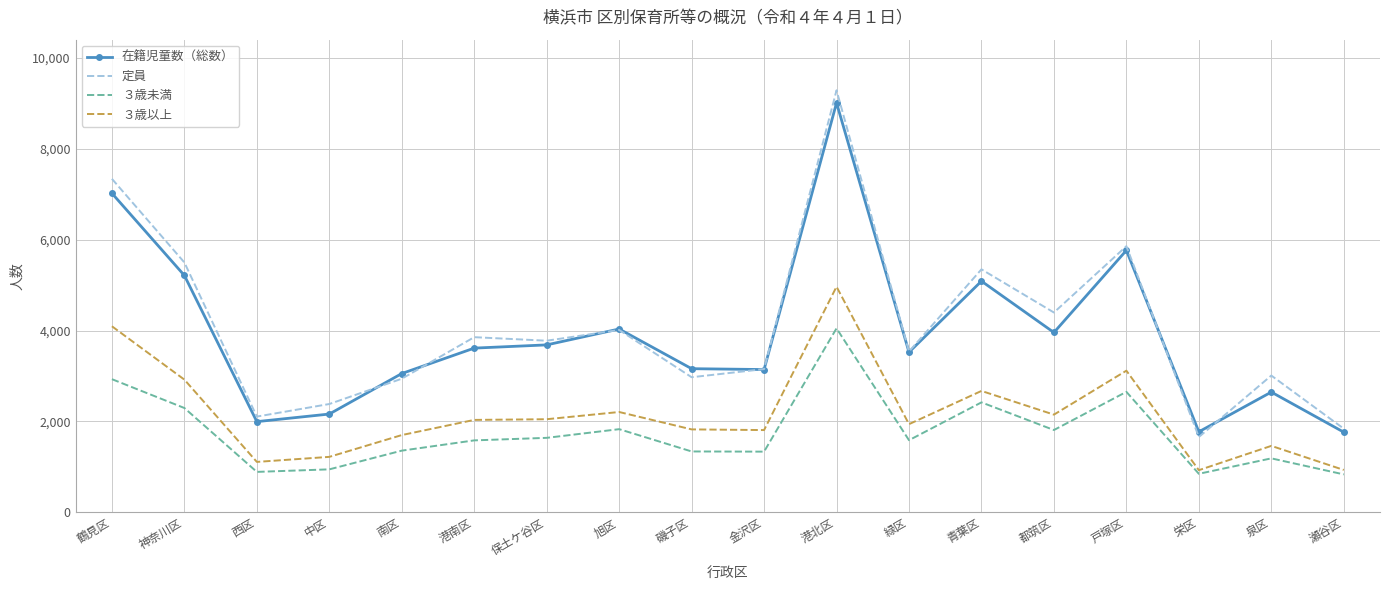

Rank the series by their maximum value, from highest to lowest.

定員, 在籍児童数（総数）, ３歳以上, ３歳未満